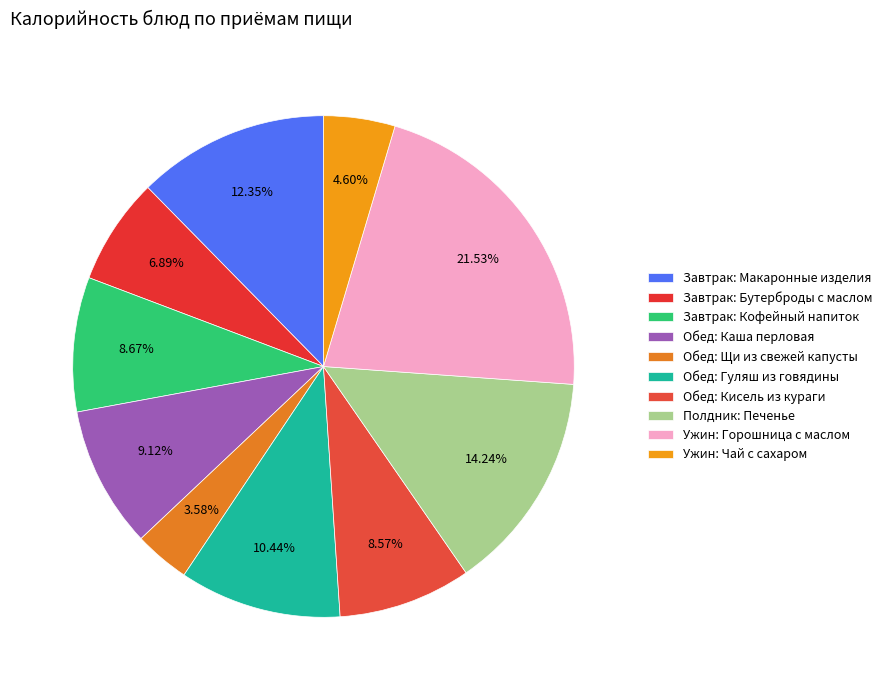

Does Ужин: Чай с сахаром account for over 50% of the chart?

No